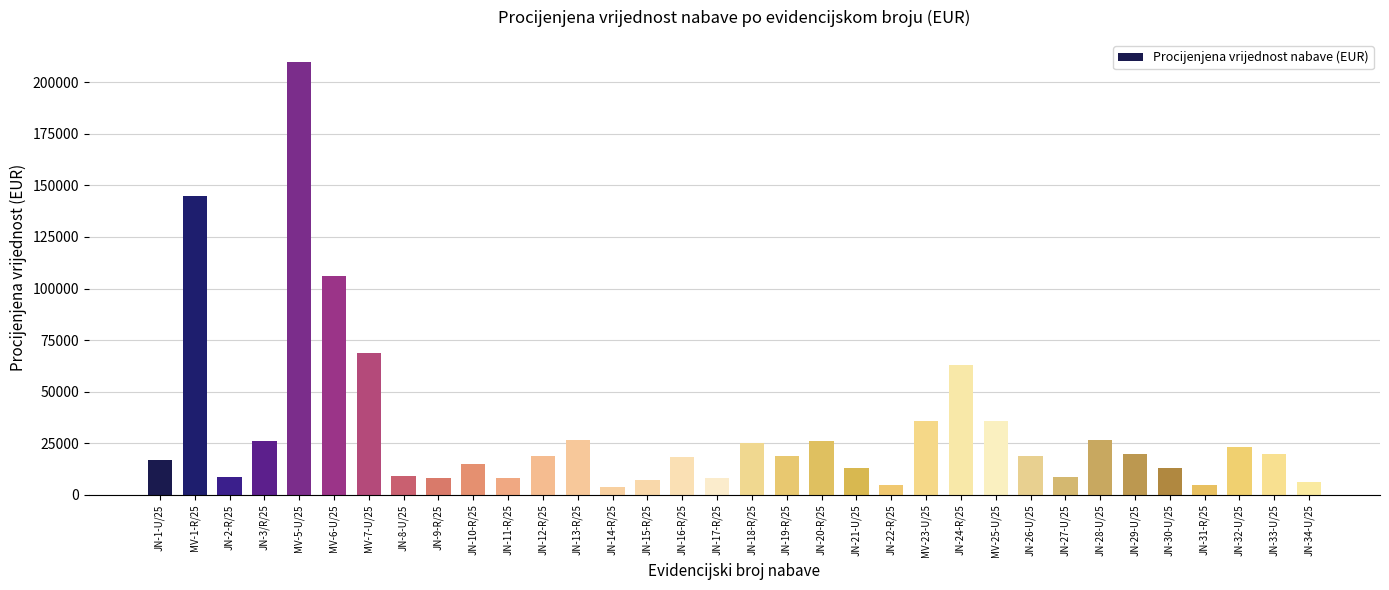

How many bars are there in total?

34